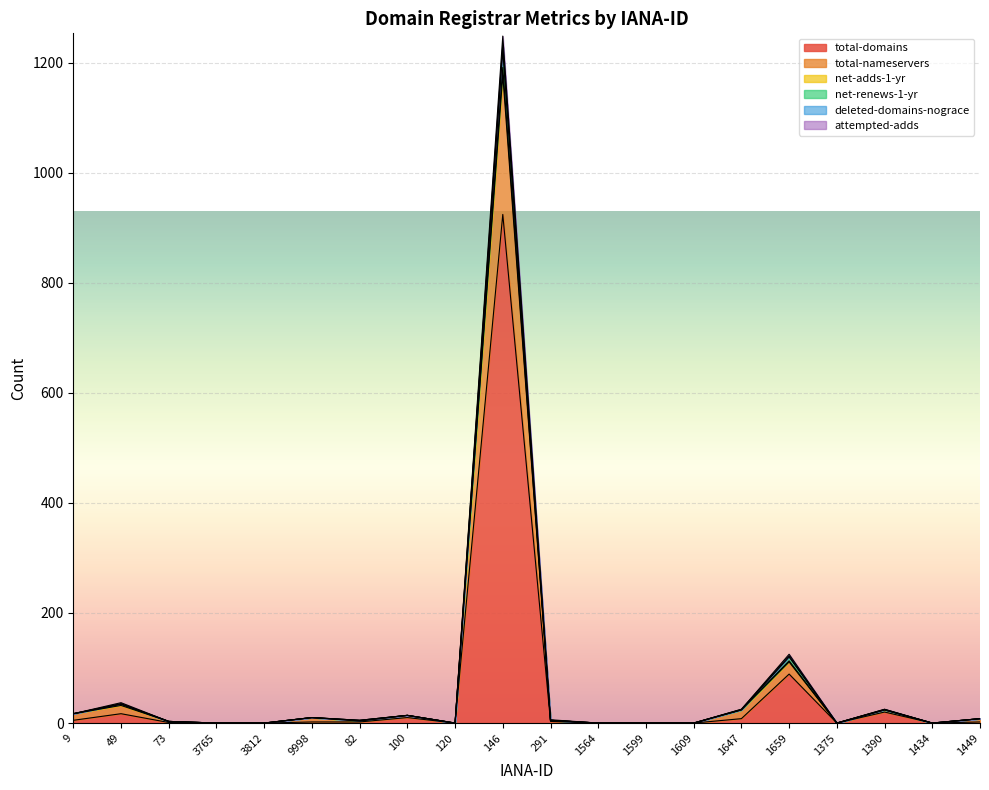

True or false: total-nameservers and attempted-adds cross at least once.

False